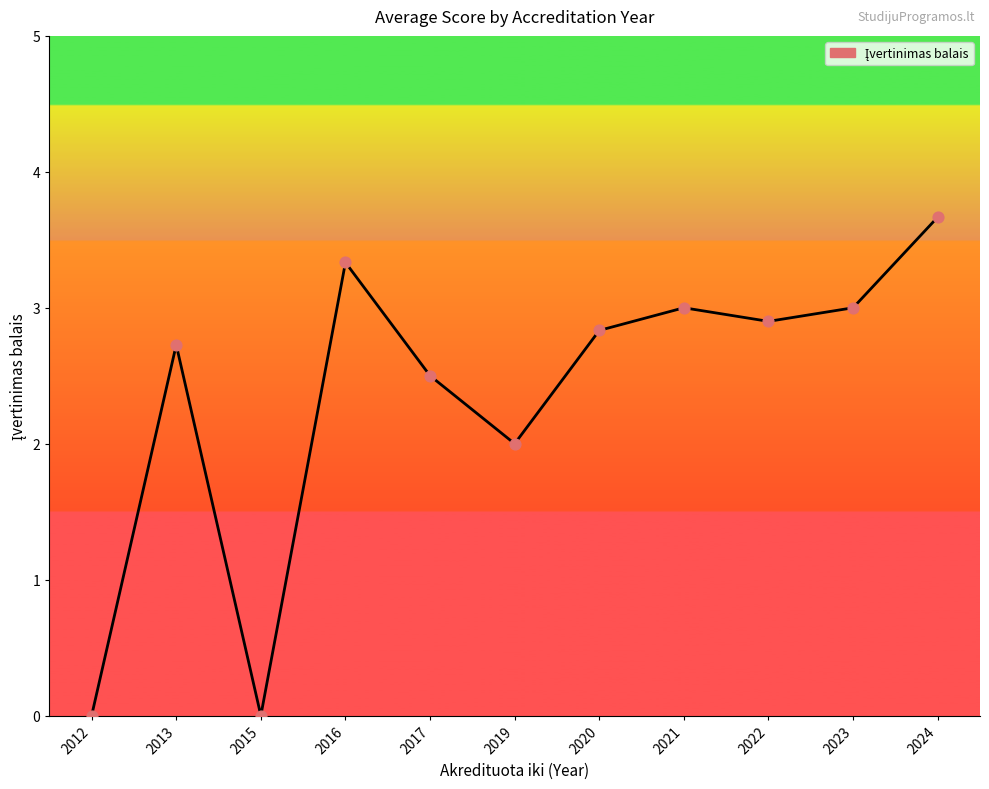

Between 2023 and 2019, which is larger?

2023